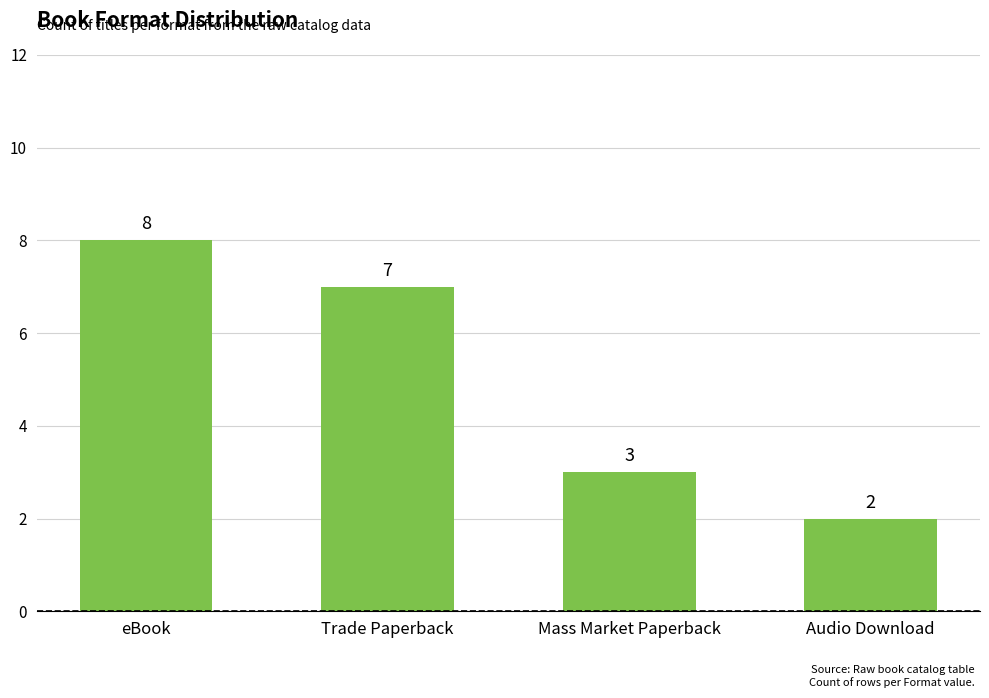

Reading left to right, list all the values displayed in this chart.

eBook=8	Trade Paperback=7	Mass Market Paperback=3	Audio Download=2